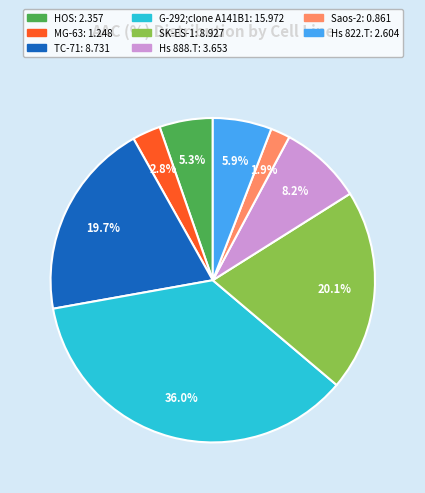

Is there a majority slice in this chart?

No